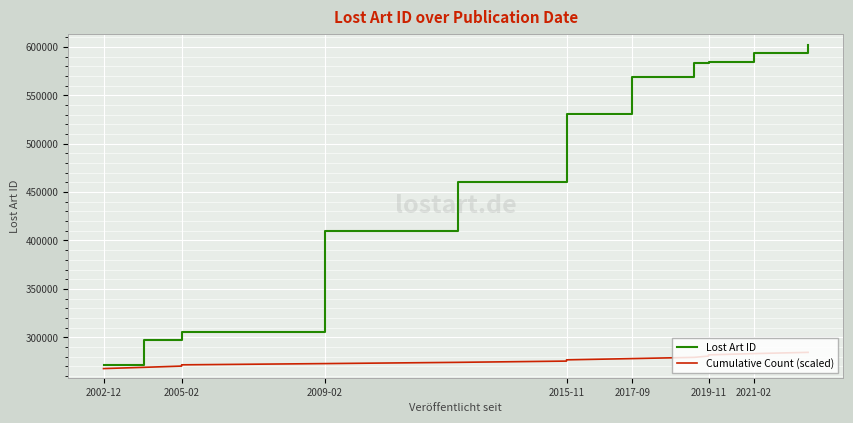

What is the sum of all Cumulative Count (scaled) values?

3864917.7